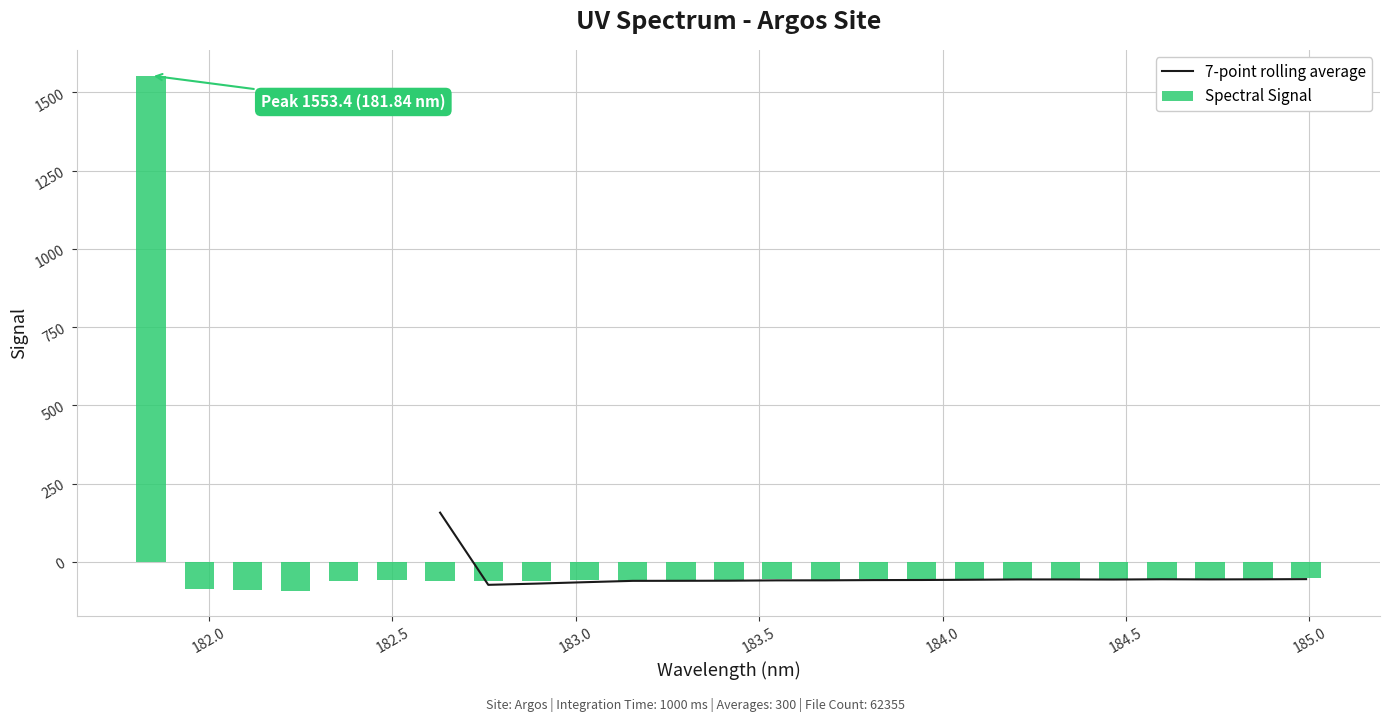

The chart shows a value of -33.0 at 19. True or false?

False